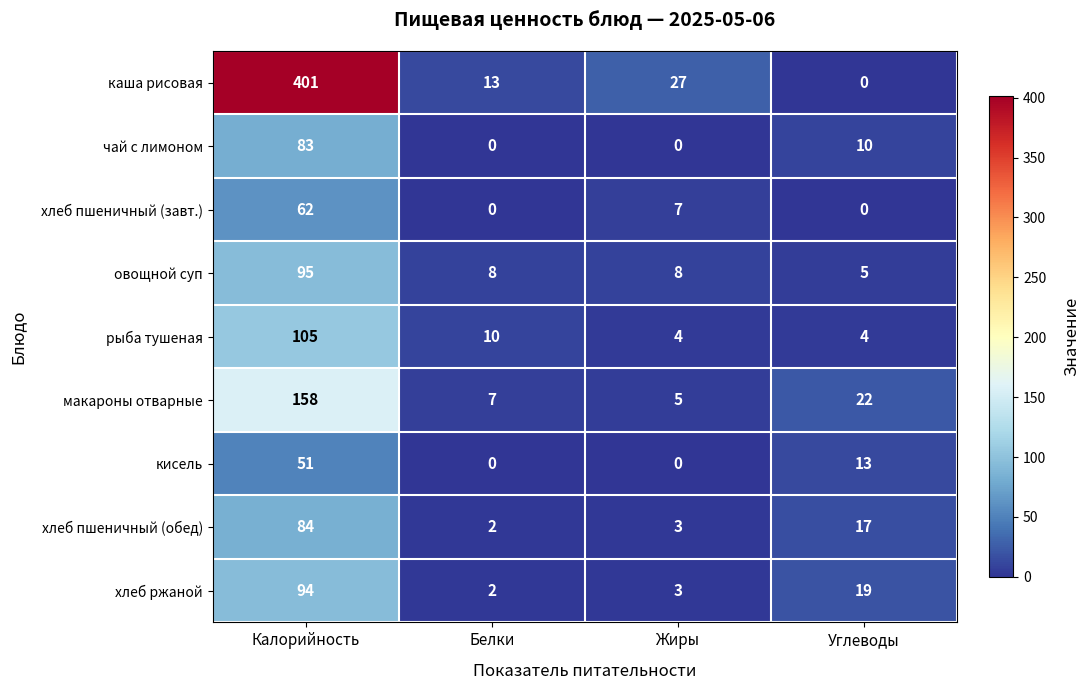

Is it true that рыба тушеная equals 105 at Калорийность?

True